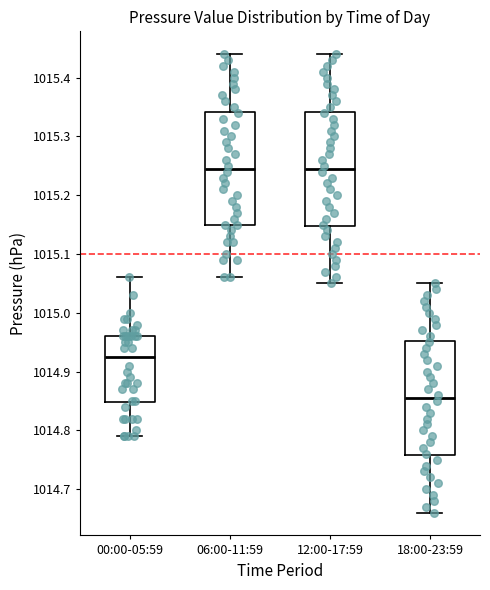

Where does the median line of the box for 18:00-23:59 sit on the y-axis? The values are not printed on the chart, so give them approximately, as read against the axis.

1014.86